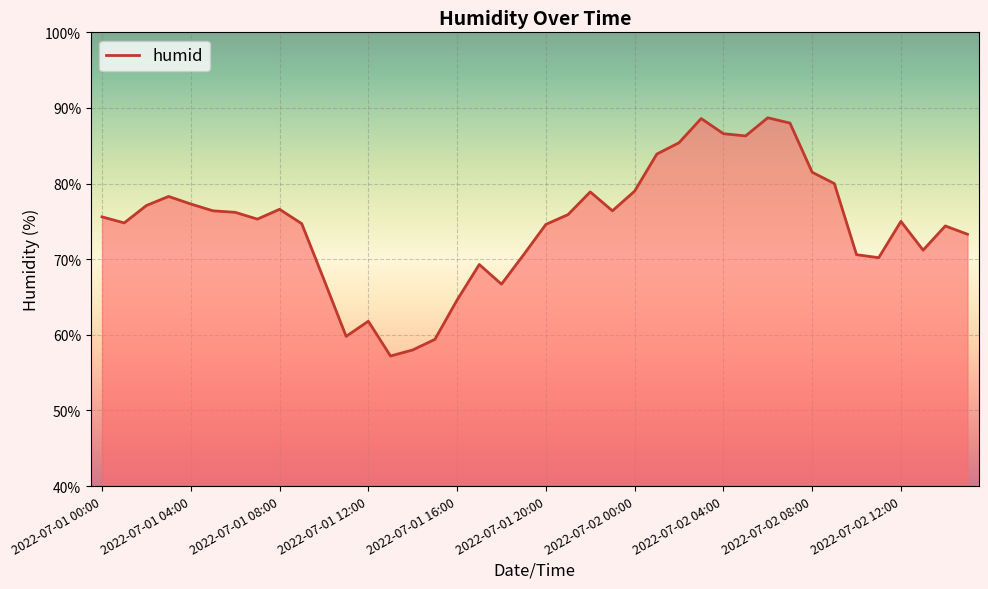

What is the difference between the maximum and minimum values?

31.5